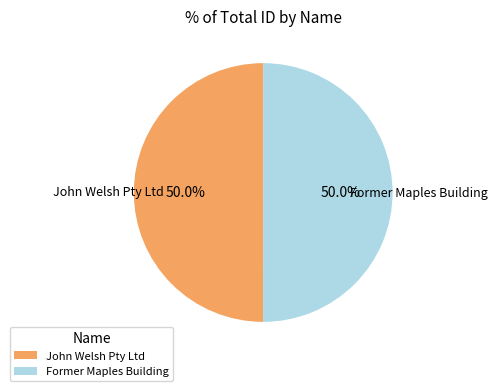

To the nearest percent, what percentage of the pie is John Welsh Pty Ltd?

50%